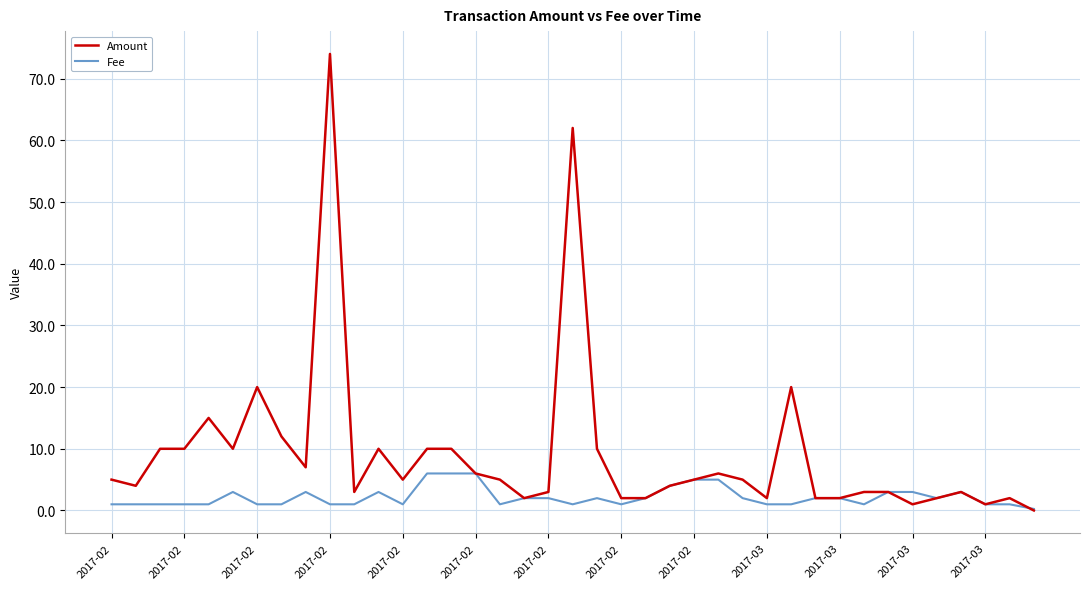

List the series in order of their peak value, highest first.

Amount, Fee